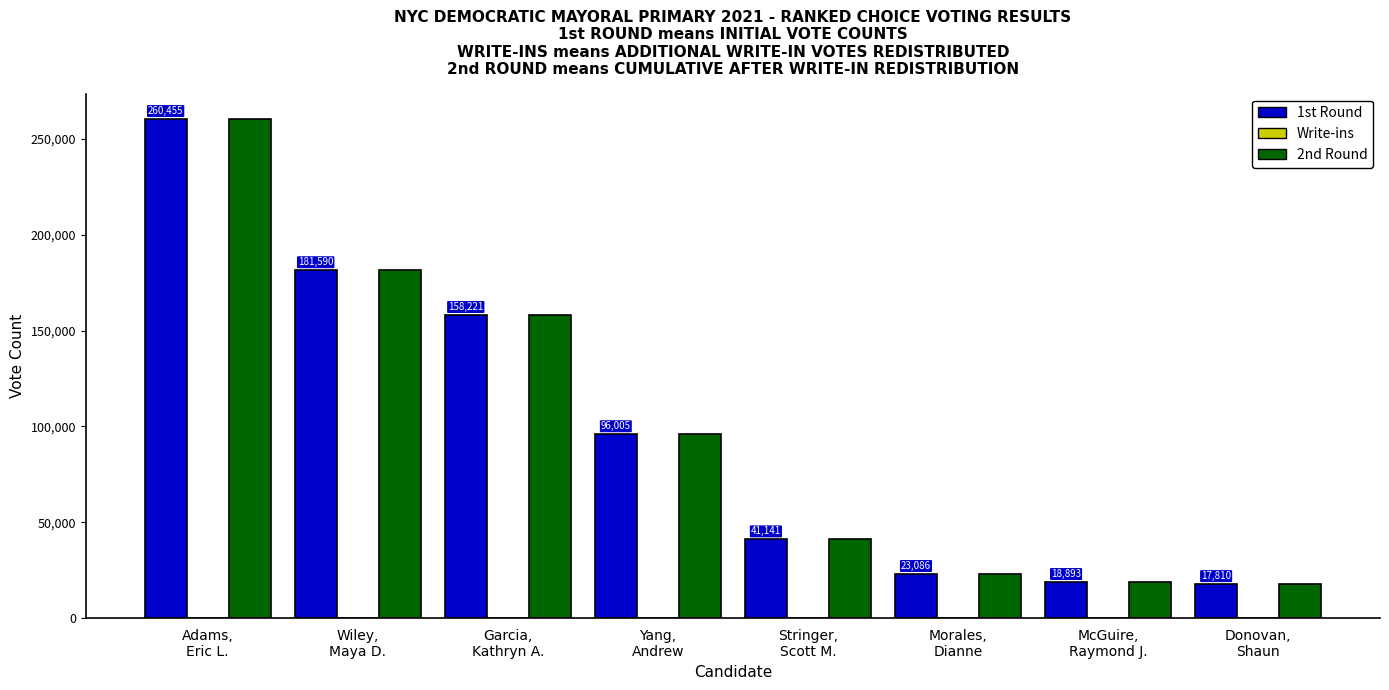

What is the sum of the 1st Round values at McGuire,
Raymond J. and Wiley,
Maya D.?

200483